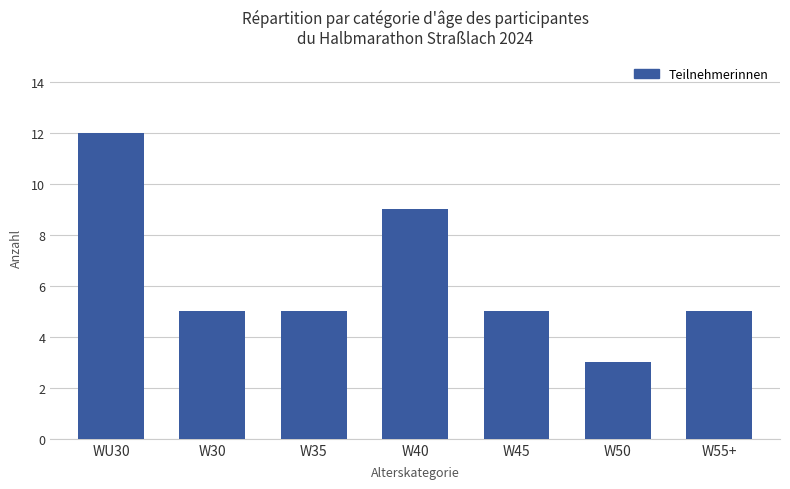

What position from the right is W35?

5